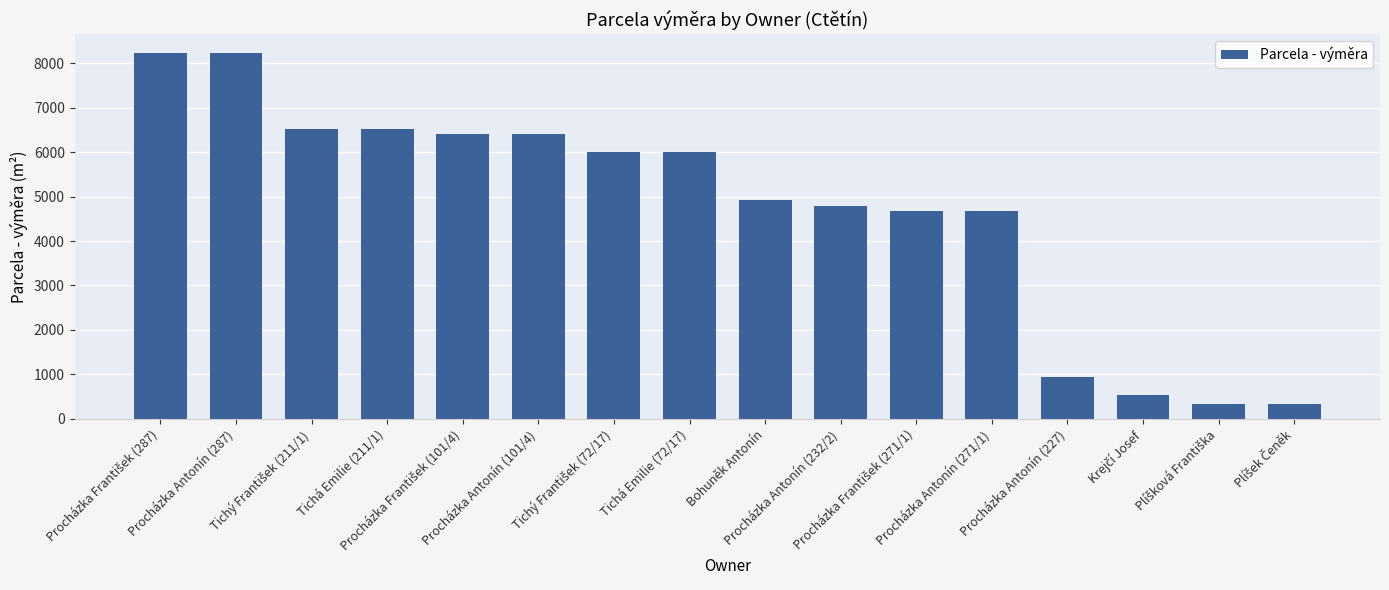

True or false: the data shows 6739 at Procházka Antonín (271/1).

False